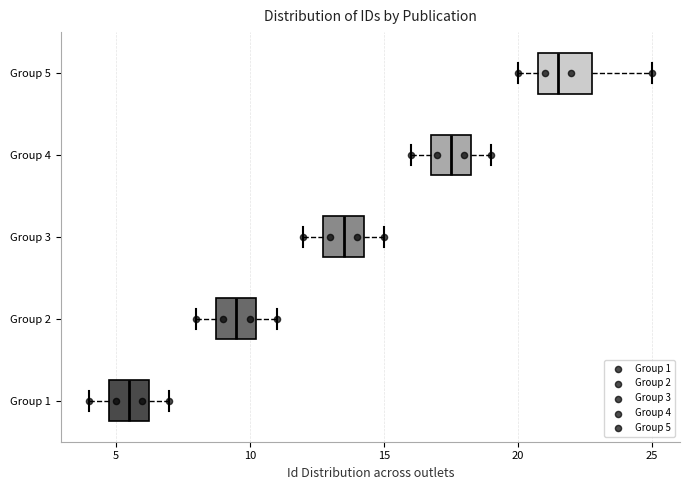

Which box is the widest, from its left edge to its right edge?

Group 5